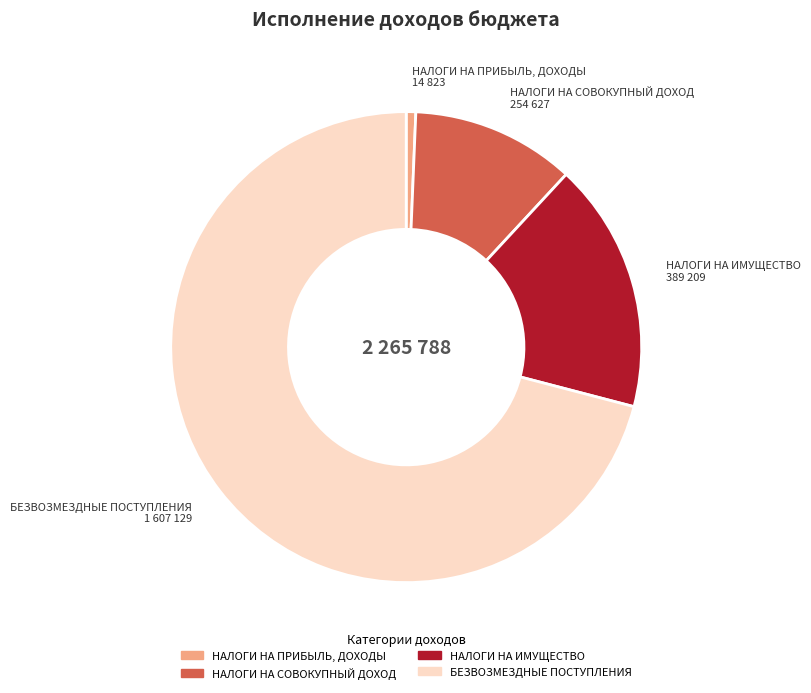

Do БЕЗВОЗМЕЗДНЫЕ ПОСТУПЛЕНИЯ and НАЛОГИ НА ПРИБЫЛЬ, ДОХОДЫ together represent more than half of the pie?

Yes